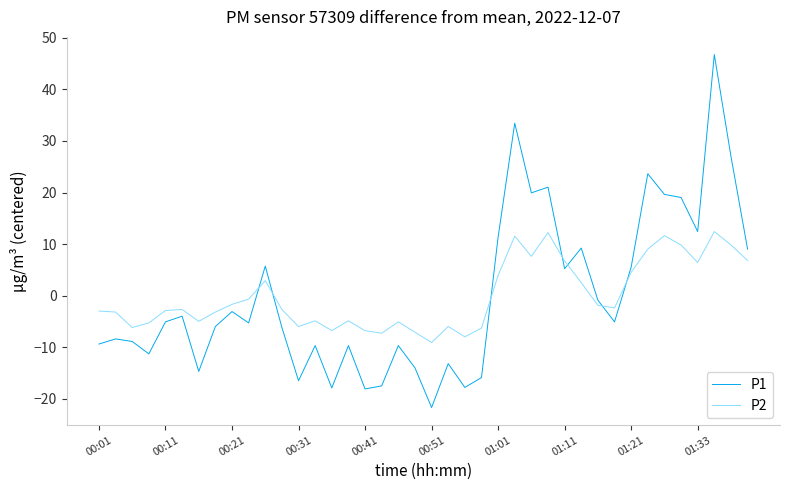

What is the smallest value displayed?

-21.7